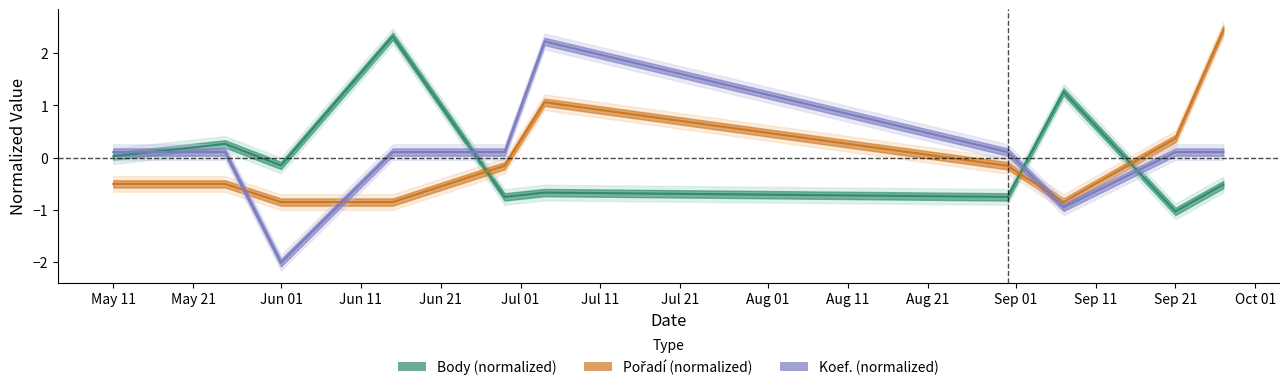

At 2013-07-04, list the series in order from smallest to largest.

Body, Pořadí, Koef.